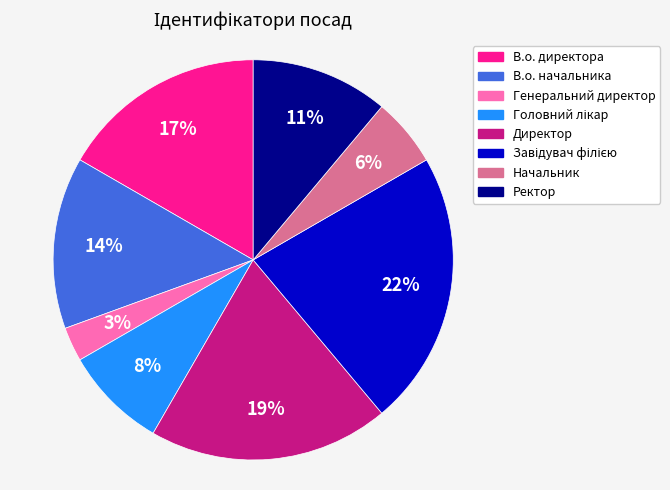

What percentage is the Генеральний директор slice, to the nearest percent?

3%